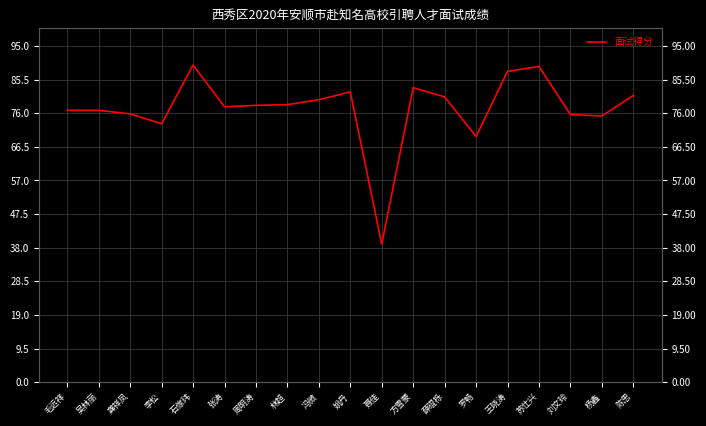

Count the number of values greater than 78.

10